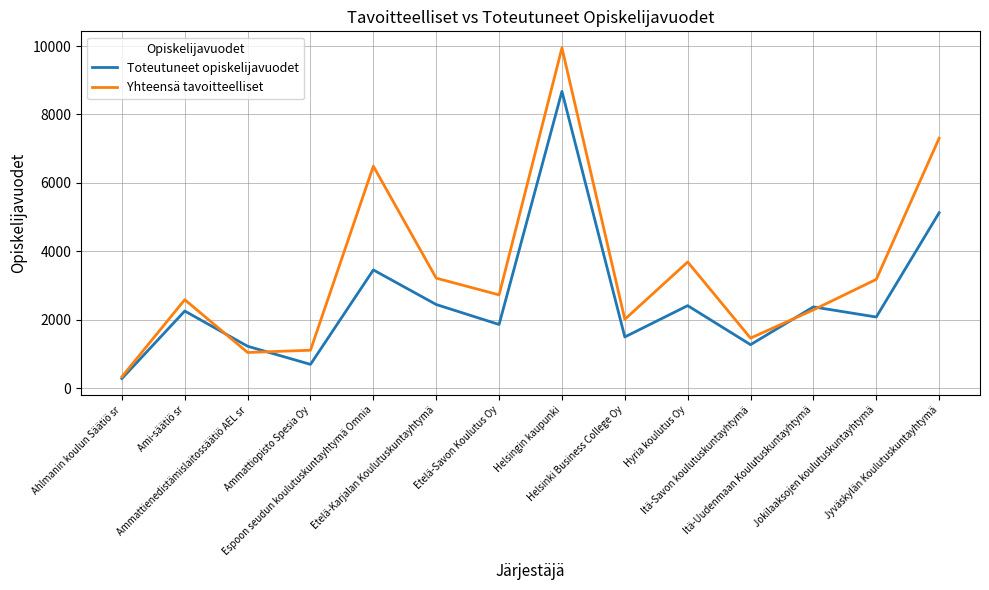

How many lines are shown in the chart?

2